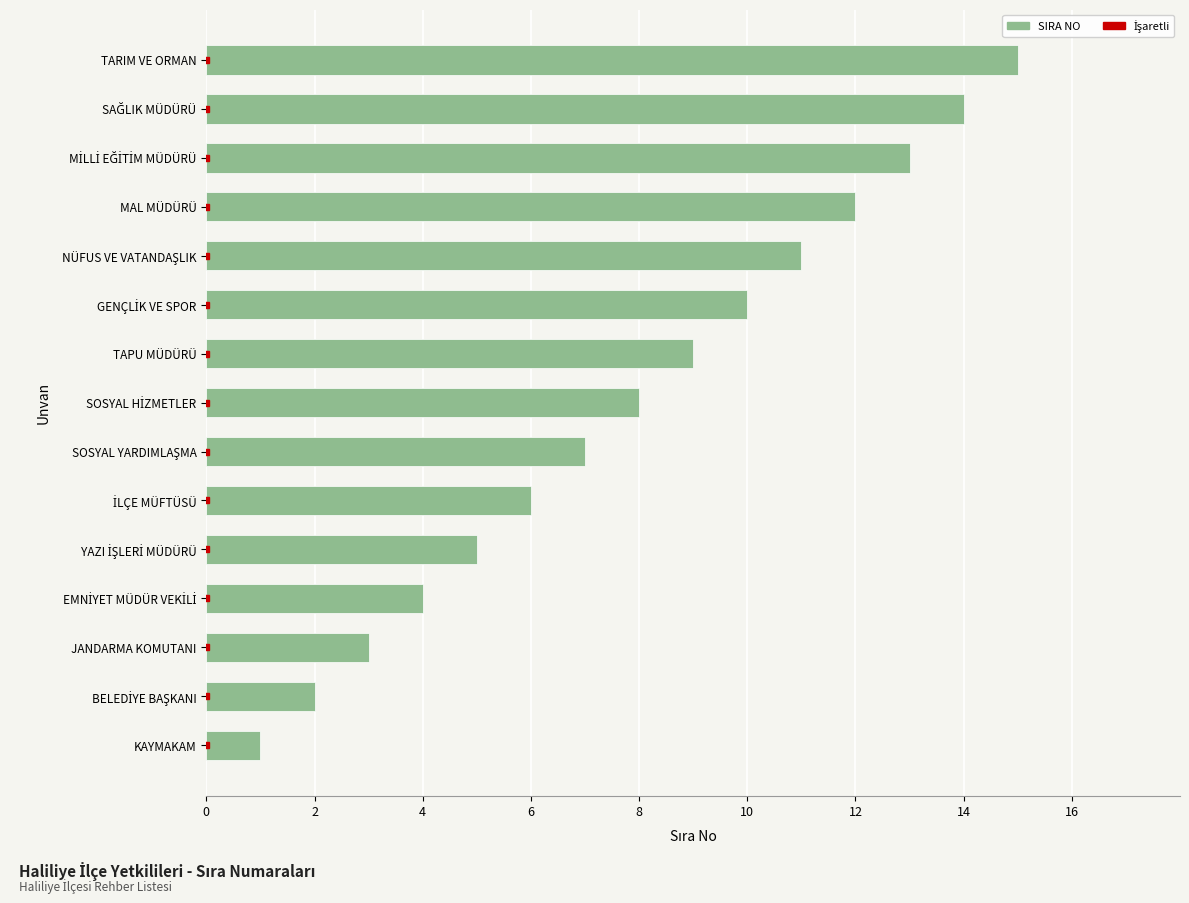

What is the difference between the maximum and minimum values?

14